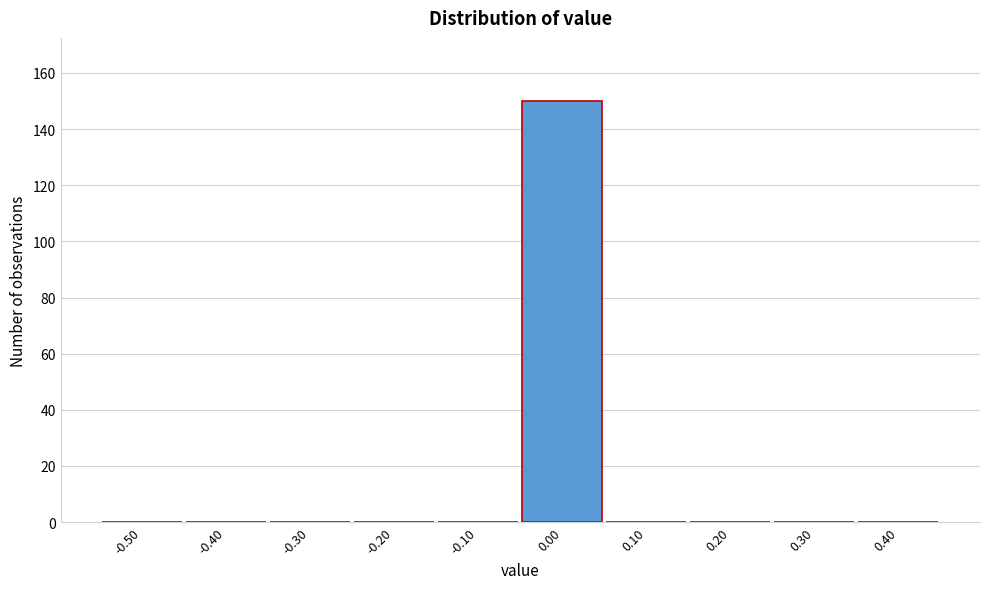

Reading left to right, transcribe all the data shown in this chart.

-0.50=0	-0.40=0	-0.30=0	-0.20=0	-0.10=0	0.00=150	0.10=0	0.20=0	0.30=0	0.40=0